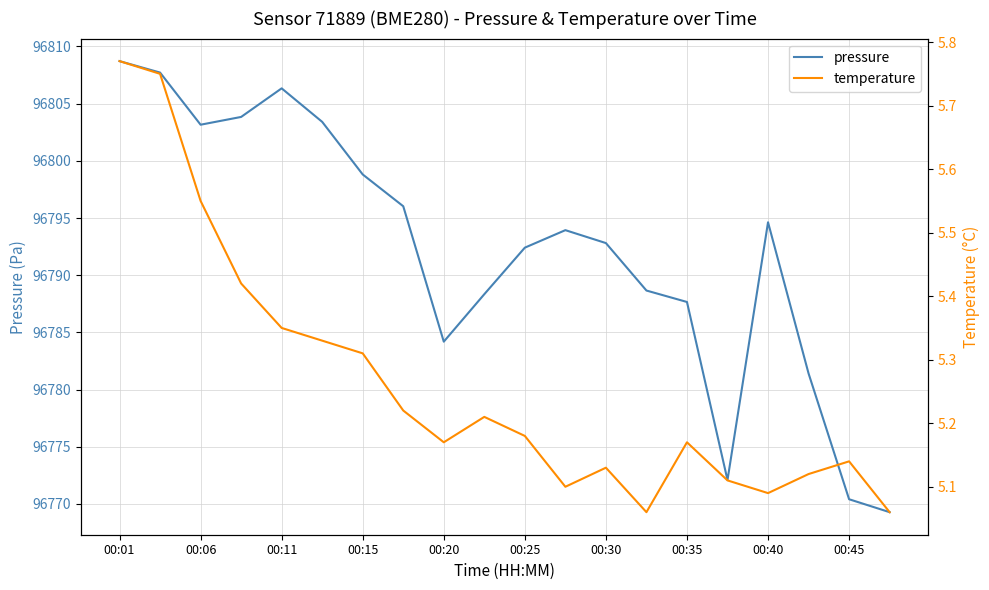

Which category has the highest value in the pressure series?

00:01